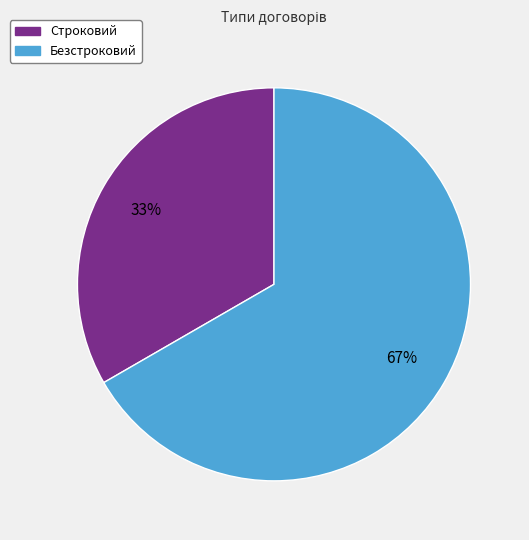

What is the ratio of the value at Безстроковий to the value at Строковий?

2.0